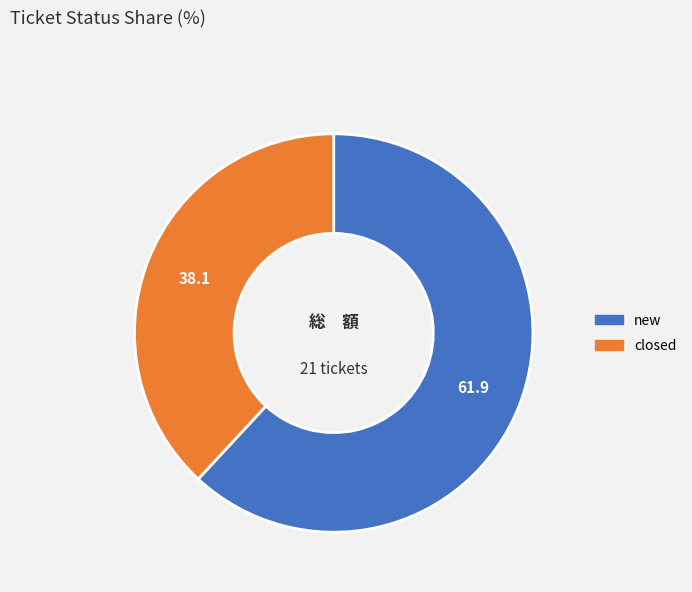

Combined, do closed and new account for over 50%?

Yes